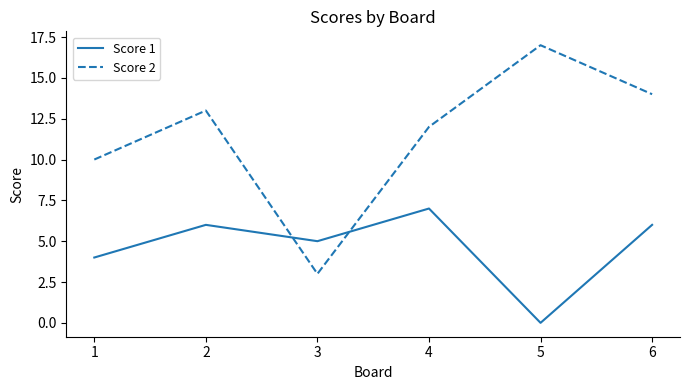

Reading right to left, list all the values displayed in this chart.

Score 1: 6=6	5=0	4=7	3=5	2=6	1=4
Score 2: 6=14	5=17	4=12	3=3	2=13	1=10